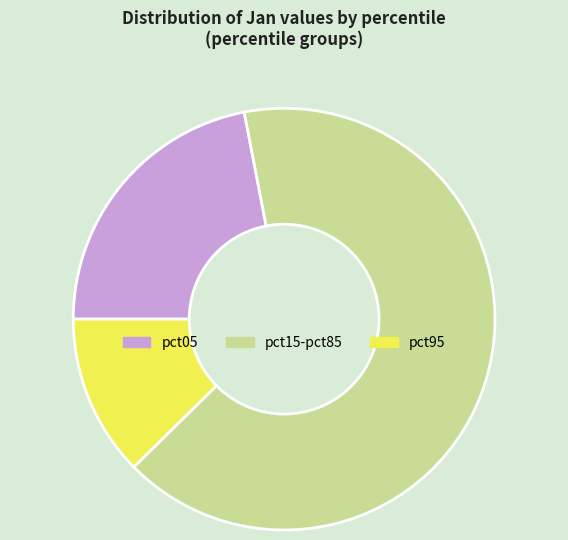

Is it true that pct95 is 27% of the pie?

False